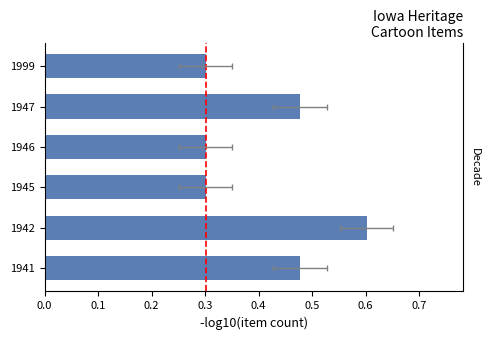

The chart shows a value of 0.4 at 1945. True or false?

False